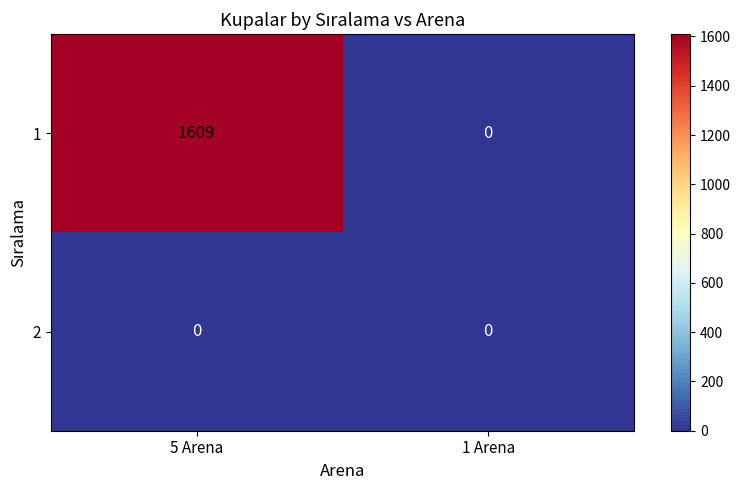

How many values in the 1 series are below 1609?

1